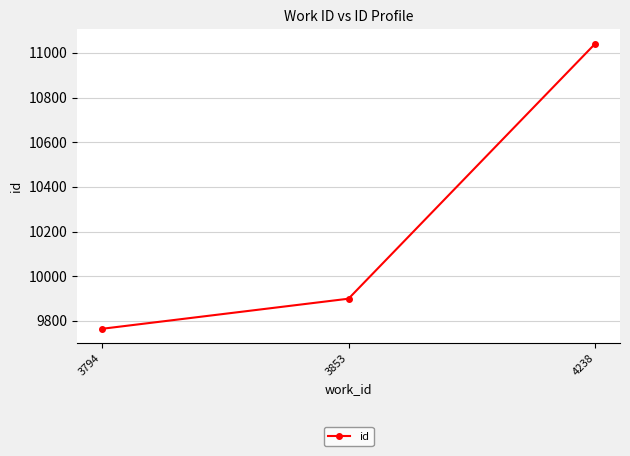

What is the maximum value shown in the chart?

11042